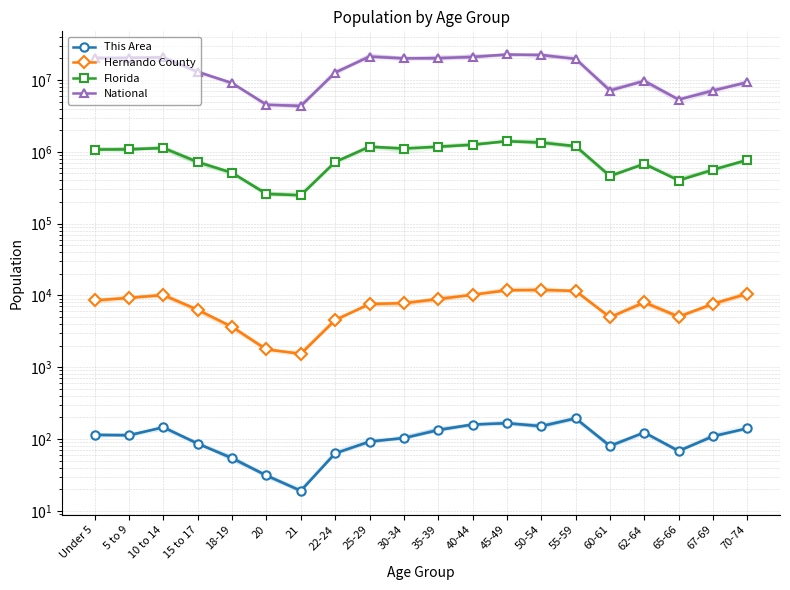

What is the difference between the maximum and minimum values in the National series?

18354297